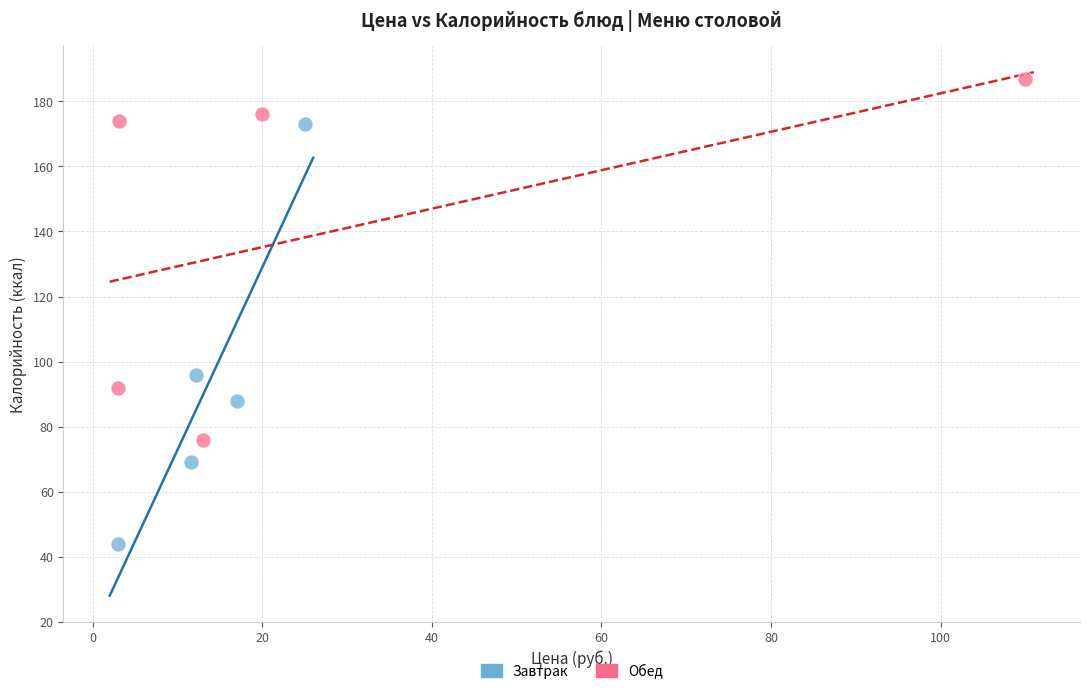

Which series contains the highest Y value?

Обед